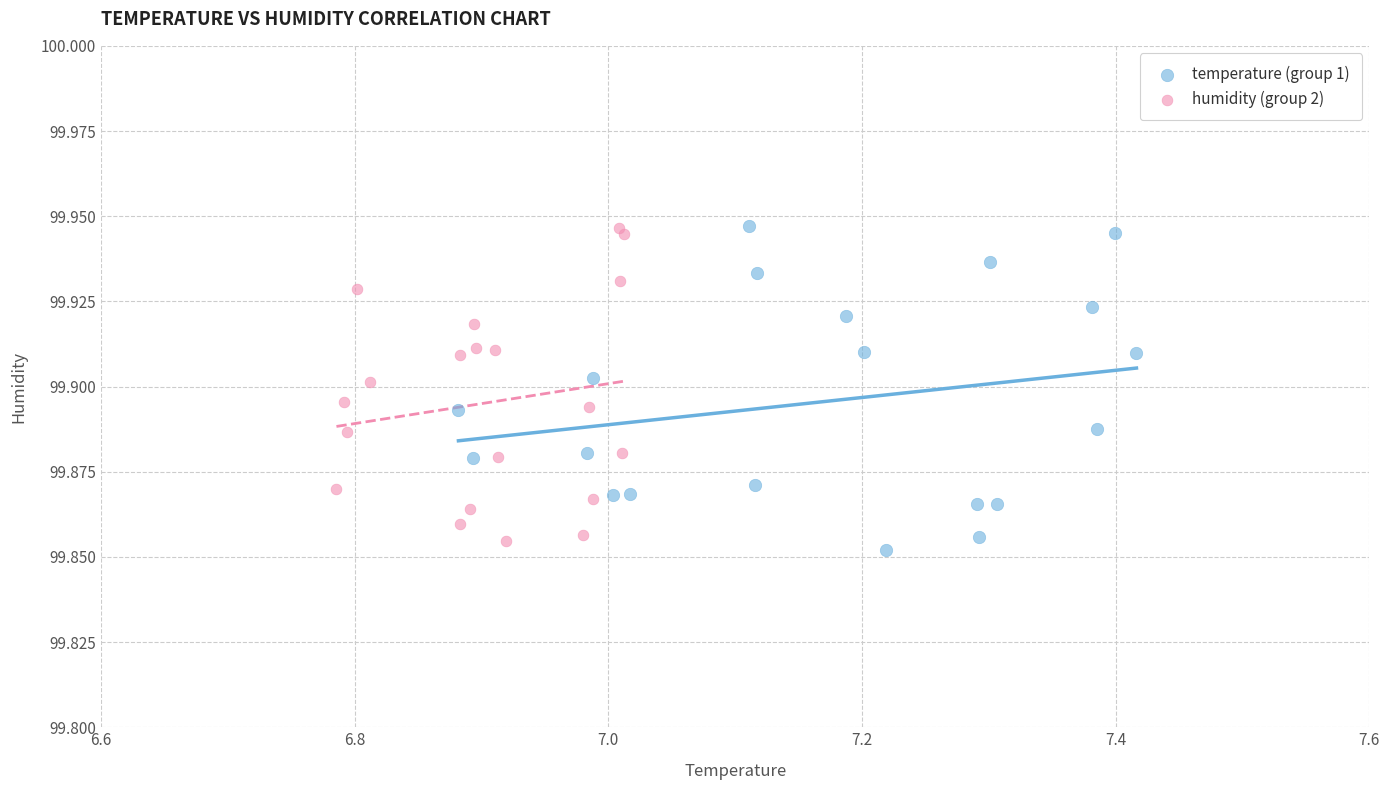

What are all the series names shown in the legend?

temperature (group 1), humidity (group 2)